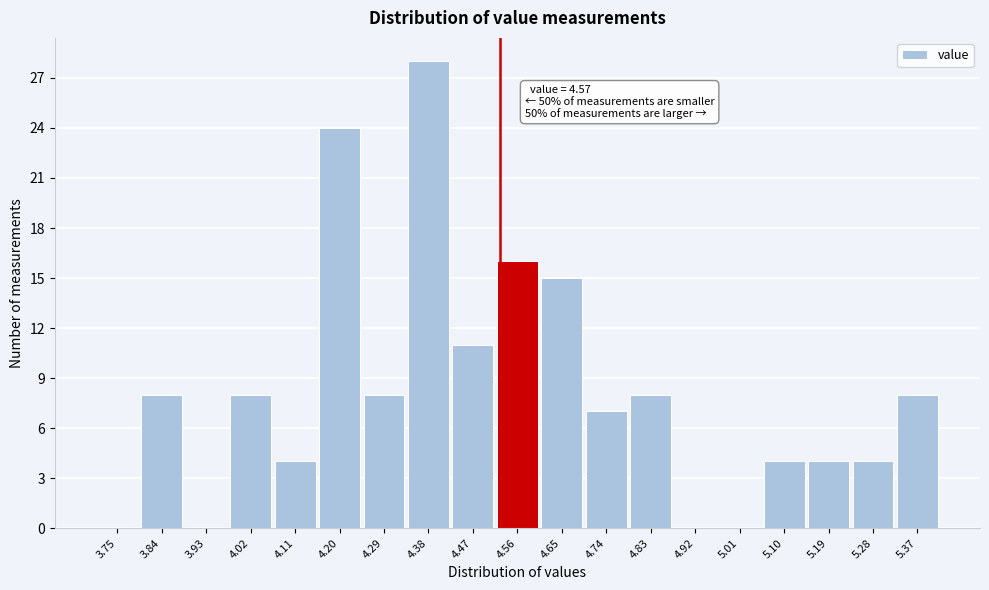

Reading left to right, list all the values displayed in this chart.

3.75=0	3.84=8	3.93=0	4.02=8	4.11=4	4.20=24	4.29=8	4.38=28	4.47=11	4.56=16	4.65=15	4.74=7	4.83=8	4.92=0	5.01=0	5.10=4	5.19=4	5.28=4	5.37=8